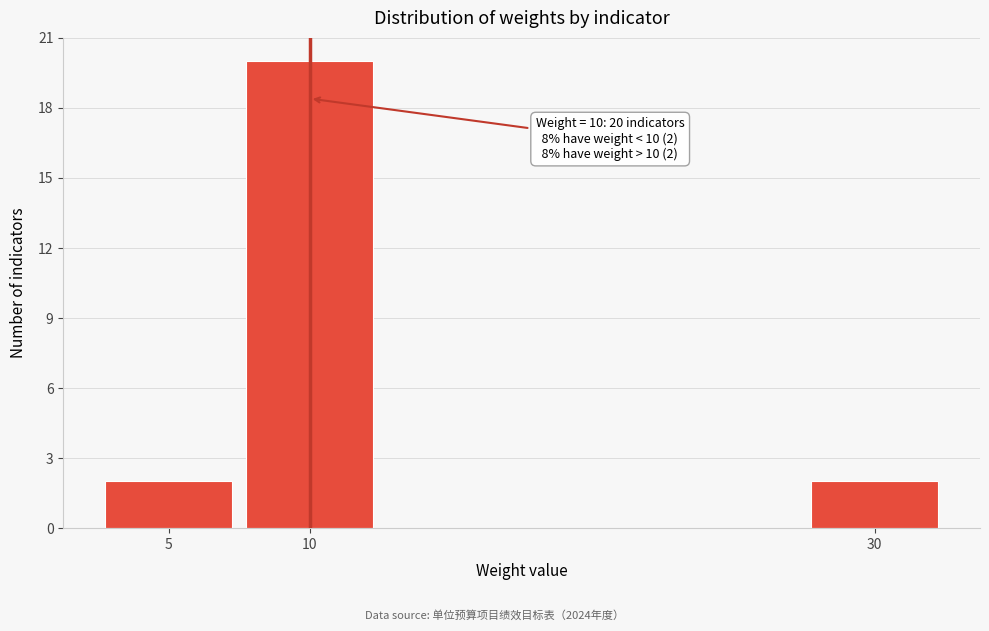

Reading right to left, transcribe all the data shown in this chart.

30=2	10=20	5=2